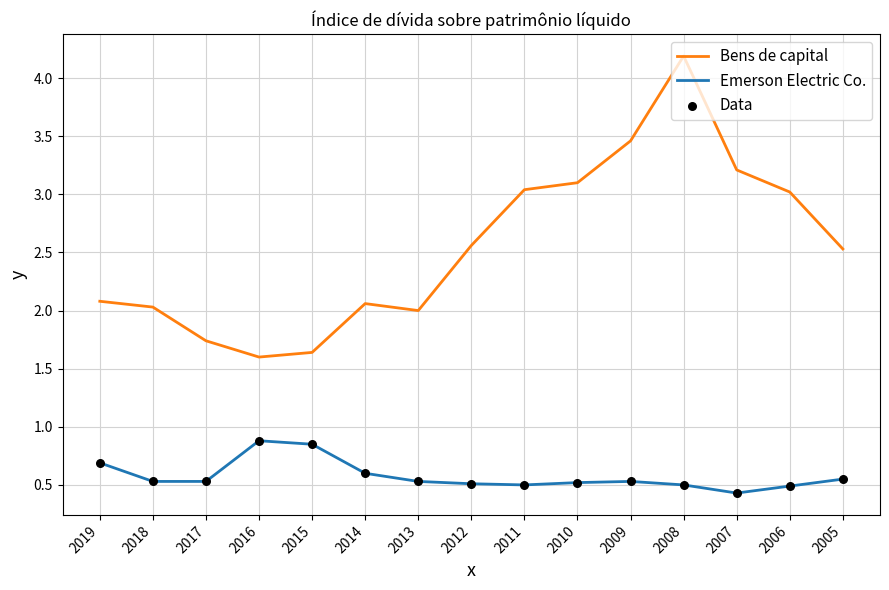

At which category is the sum across all series the highest?

2008